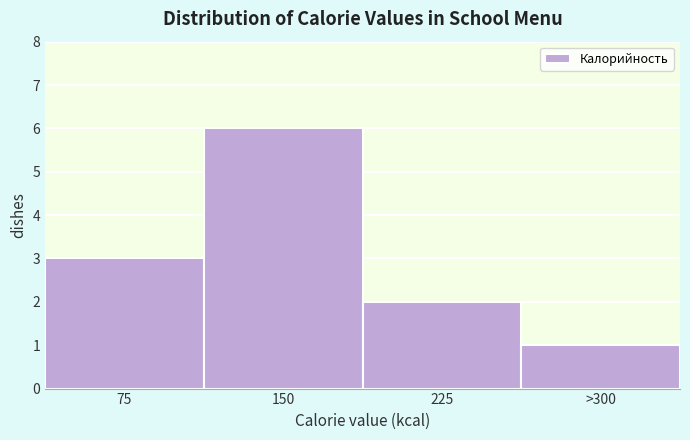

Reading left to right, what are all the values shown in this chart?

75=3	150=6	225=2	>300=1